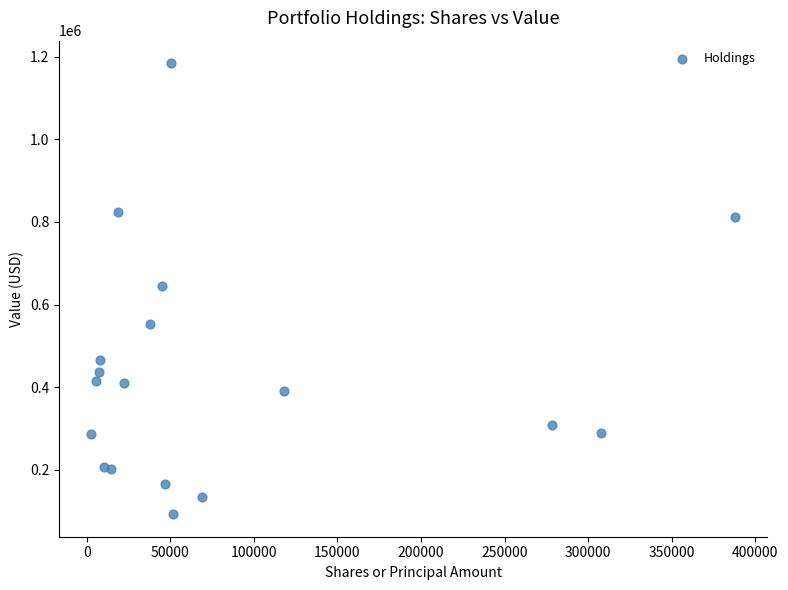

What is the range of Y values (max minus min)?

1091000